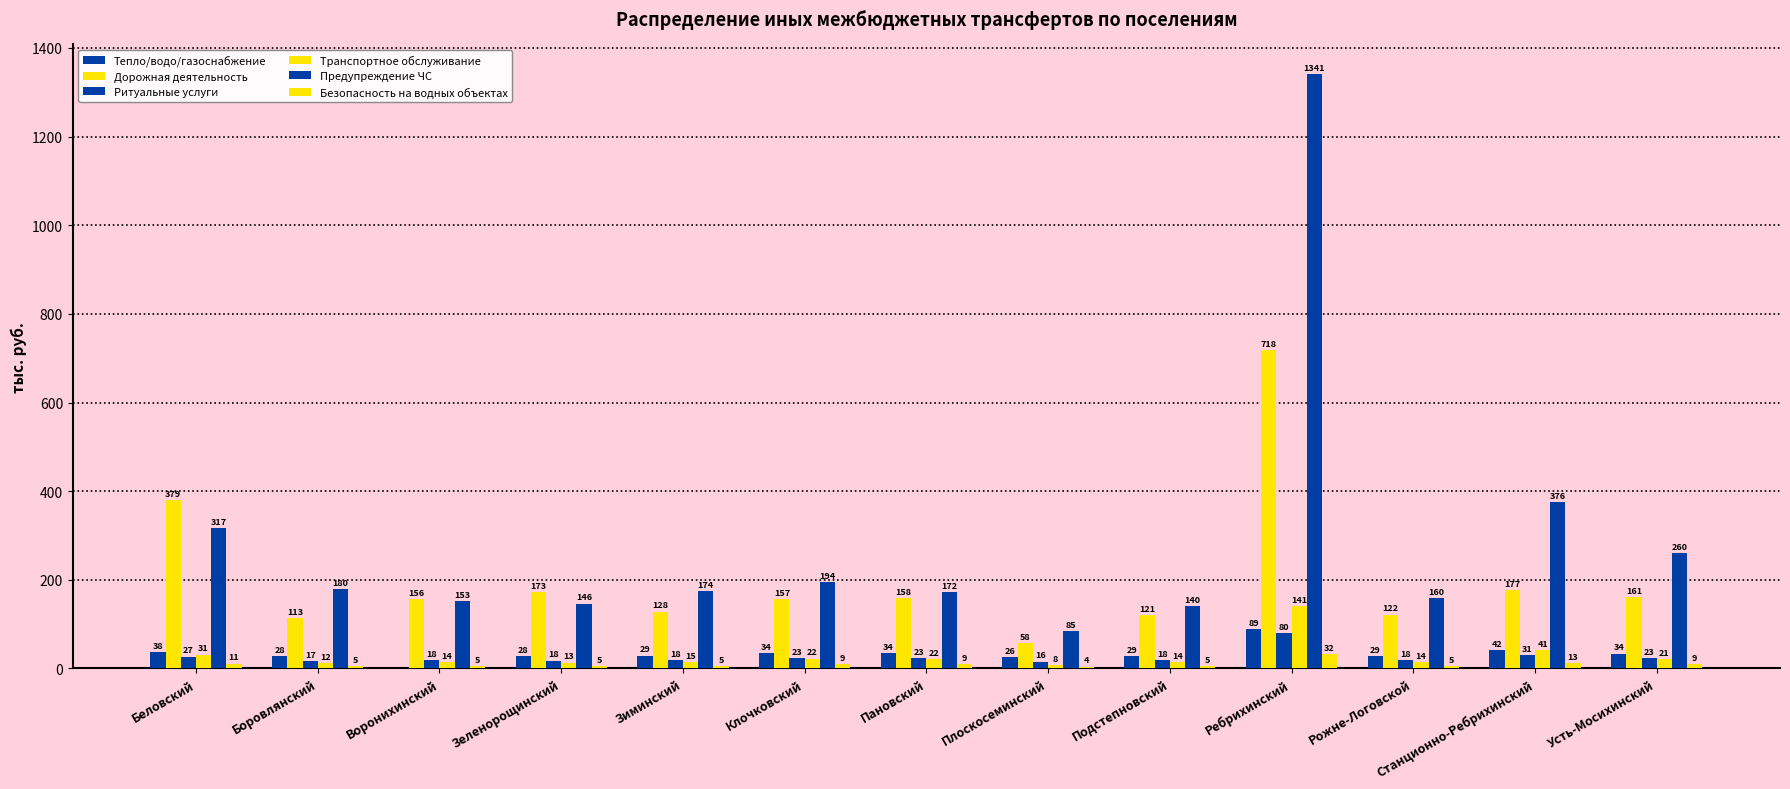

How many data points does each series have?

13